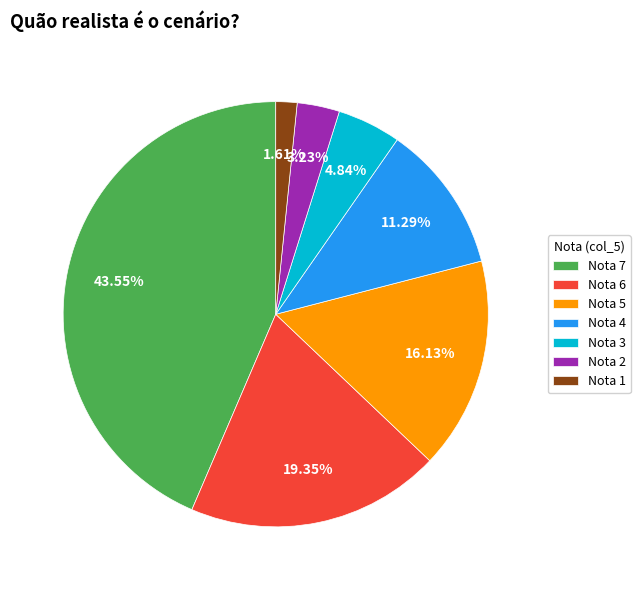

Do Nota 6 and Nota 5 together represent more than half of the pie?

No